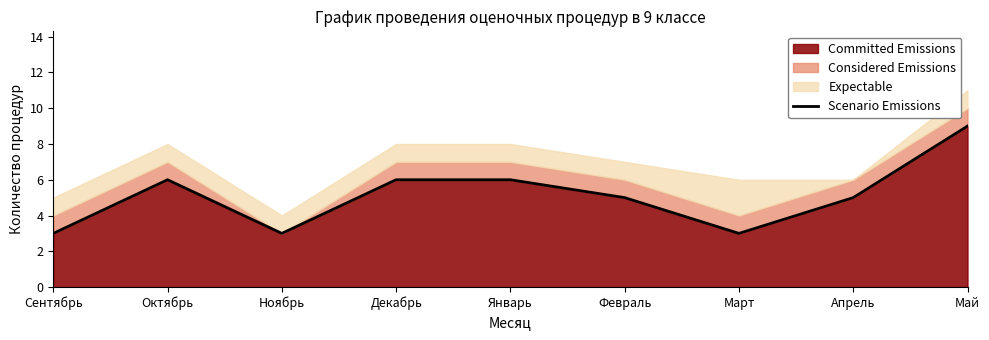

Reading left to right, list all the values displayed in this chart.

3	6	3	6	6	5	3	5	9